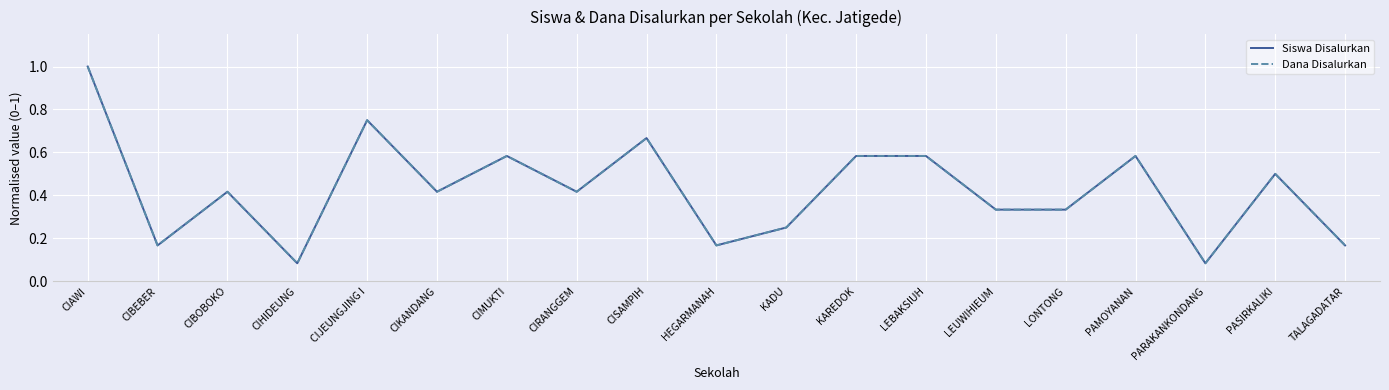

Reading right to left, extract all data points from this chart.

Siswa Disalurkan: TALAGADATAR=0.2	PASIRKALIKI=0.5	PARAKANKONDANG=0.1	PAMOYANAN=0.6	LONTONG=0.3	LEUWIHIEUM=0.3	LEBAKSIUH=0.6	KAREDOK=0.6	KADU=0.2	HEGARMANAH=0.2	CISAMPIH=0.7	CIRANGGEM=0.4	CIMUKTI=0.6	CIKANDANG=0.4	CIJEUNGJING I=0.8	CIHIDEUNG=0.1	CIBOBOKO=0.4	CIBEBER=0.2	CIAWI=1.0
Dana Disalurkan: TALAGADATAR=0.2	PASIRKALIKI=0.5	PARAKANKONDANG=0.1	PAMOYANAN=0.6	LONTONG=0.3	LEUWIHIEUM=0.3	LEBAKSIUH=0.6	KAREDOK=0.6	KADU=0.2	HEGARMANAH=0.2	CISAMPIH=0.7	CIRANGGEM=0.4	CIMUKTI=0.6	CIKANDANG=0.4	CIJEUNGJING I=0.8	CIHIDEUNG=0.1	CIBOBOKO=0.4	CIBEBER=0.2	CIAWI=1.0